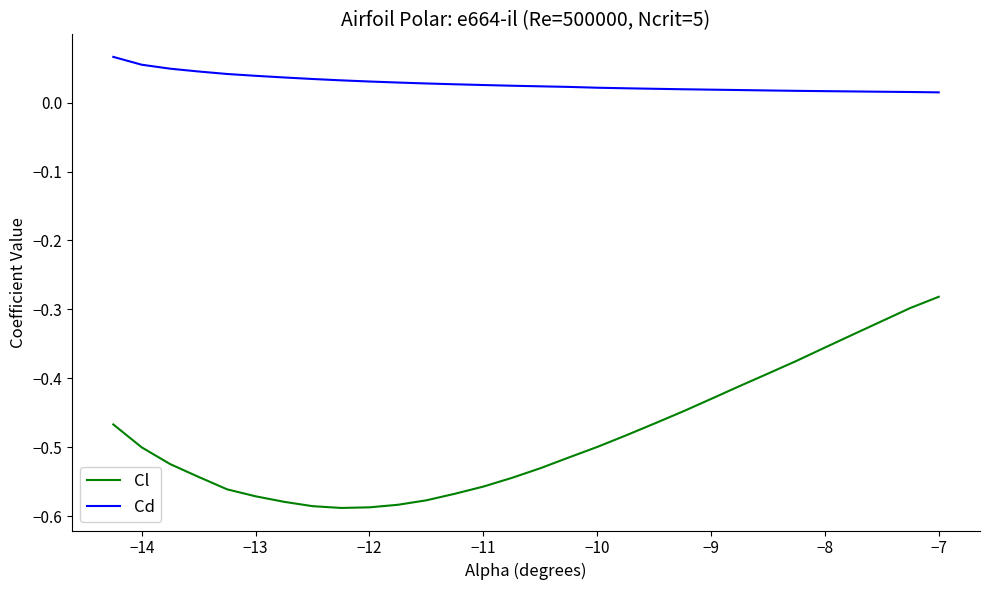

Rank the series by their maximum value, from highest to lowest.

Cd, Cl